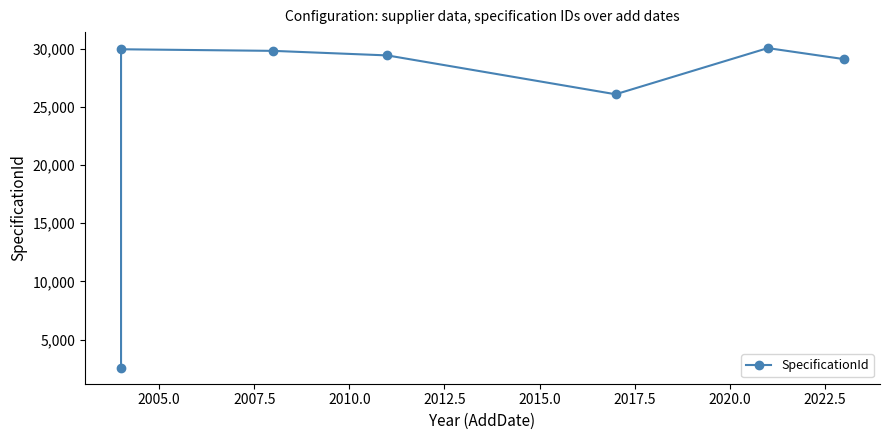

How many values are below 29412?

3